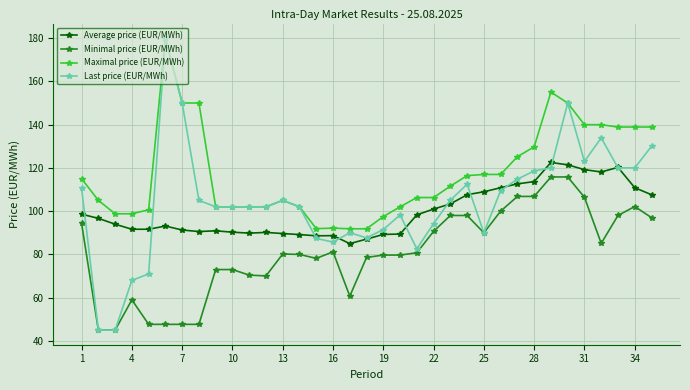

Which series has the largest total across all categories?

Maximal price (EUR/MWh)